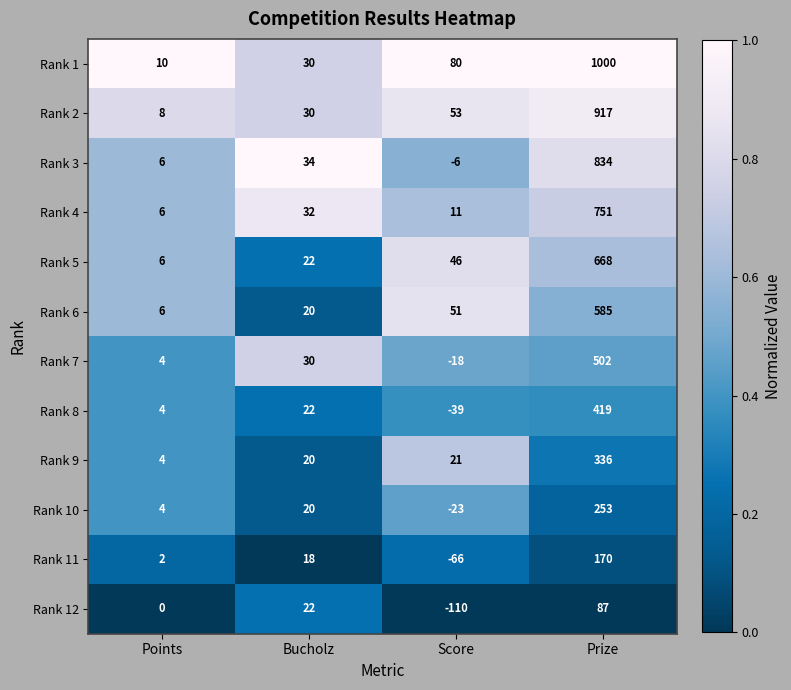

What is the approximate value of Rank 5 at Score?

46